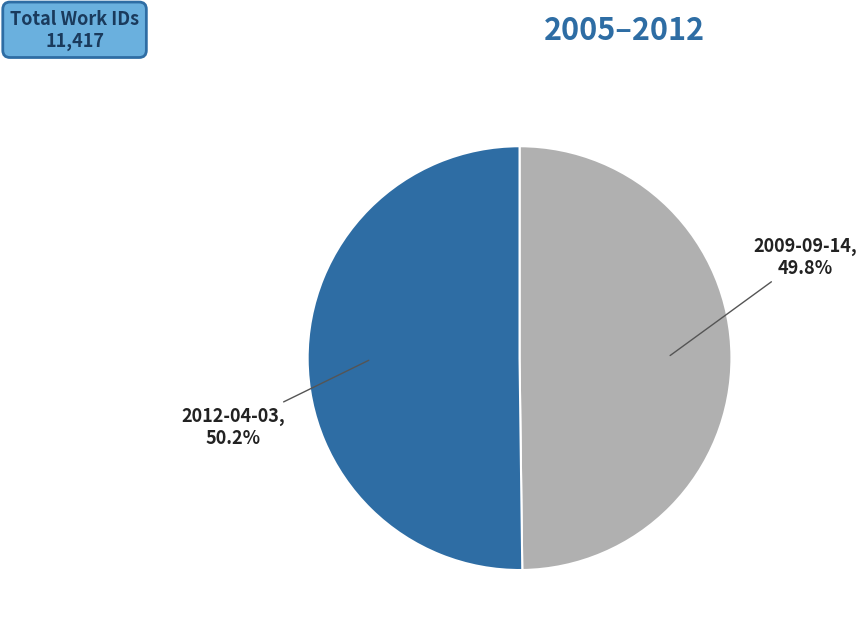

Is there any slice that represents more than half of the pie?

Yes